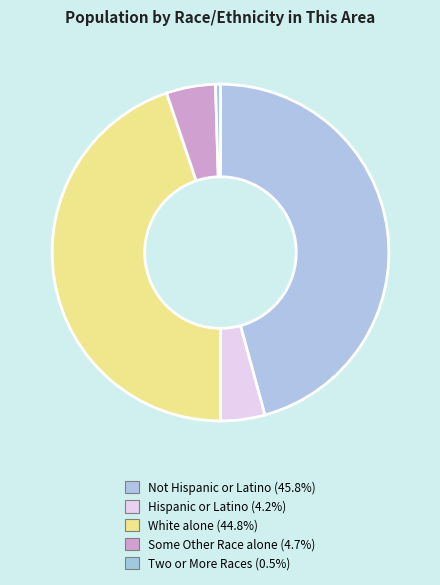

Count the number of slices in the pie.

5